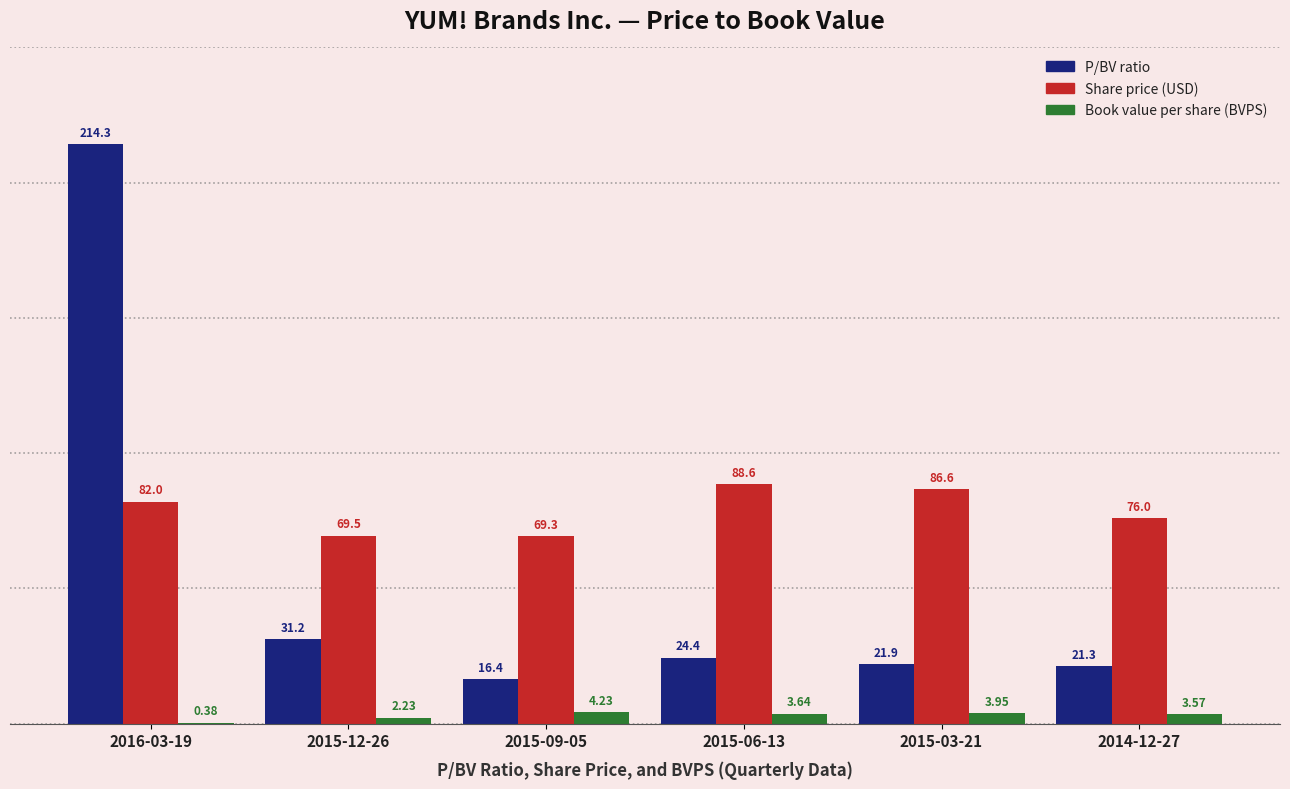

What is the total value across all series at 2015-12-26?

102.9